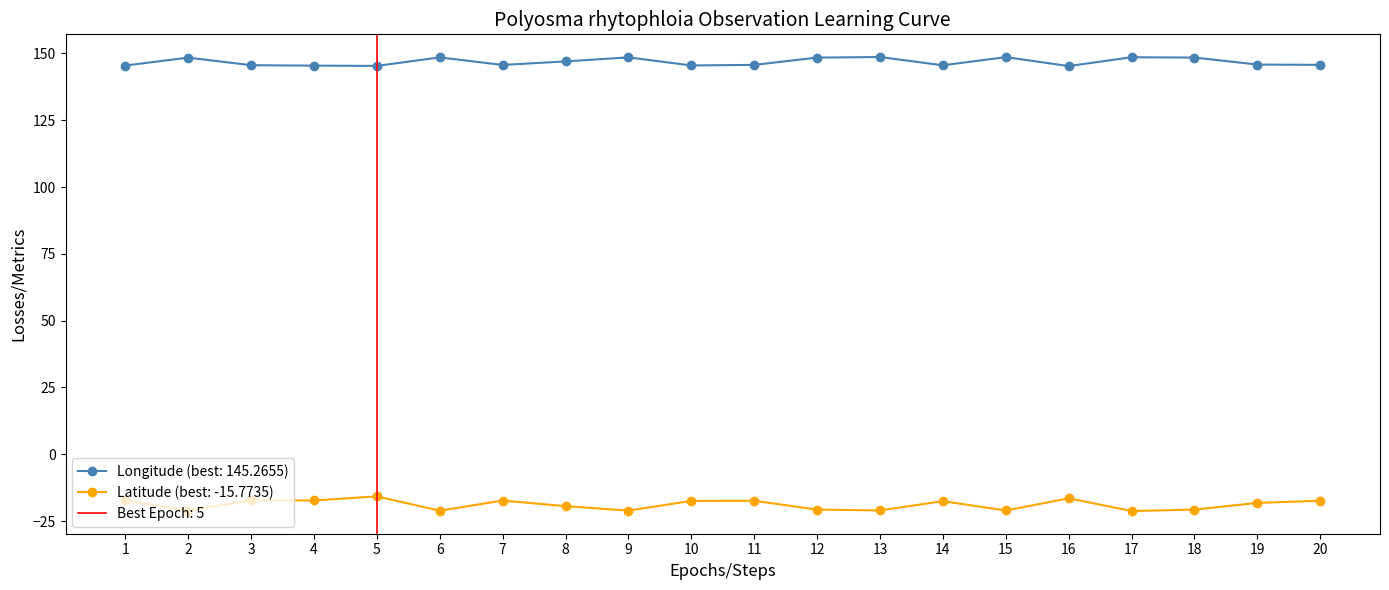

How many data points in Latitude are less than -17?

18